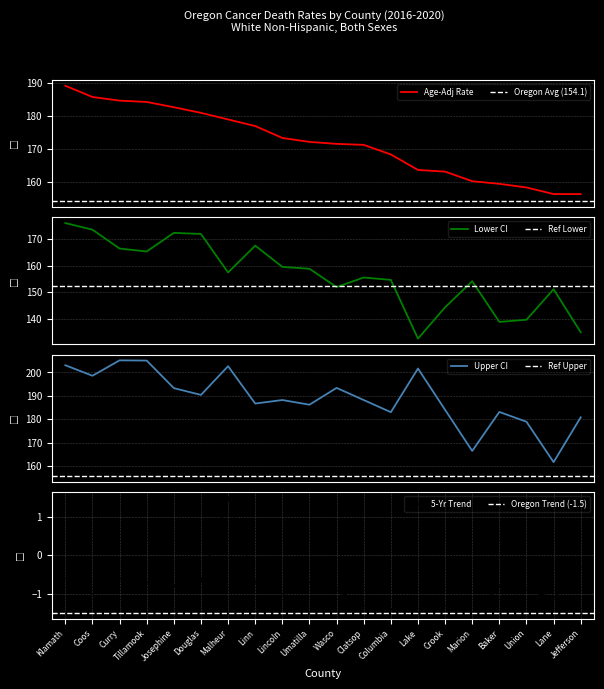

How many lines are shown in the chart?

4